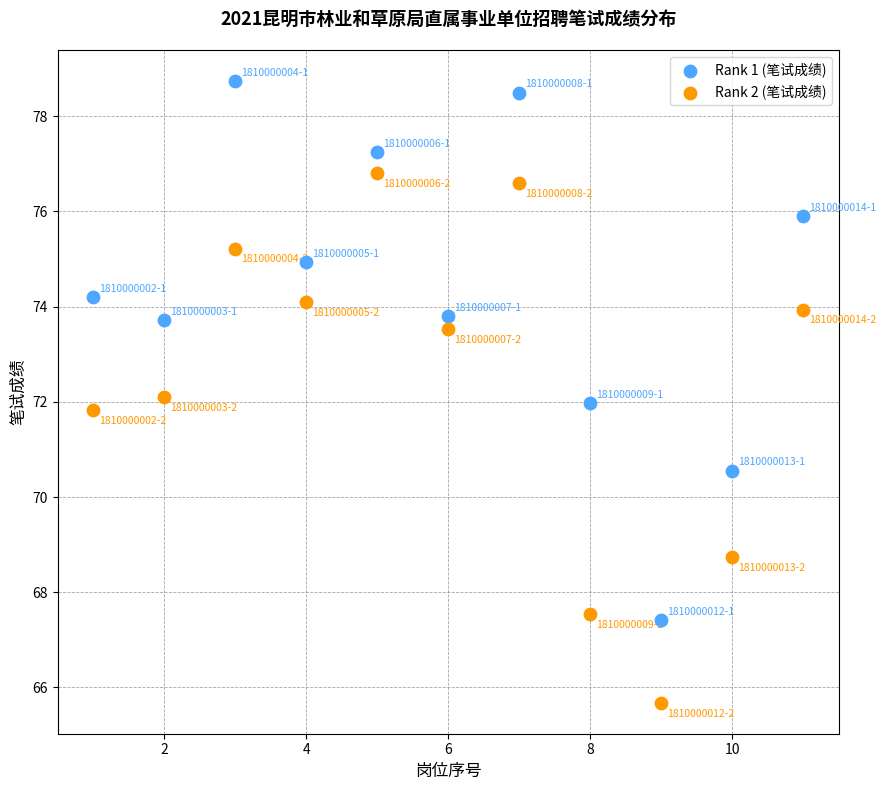

What are all the series names shown in the legend?

Rank 1 (笔试成绩), Rank 2 (笔试成绩)